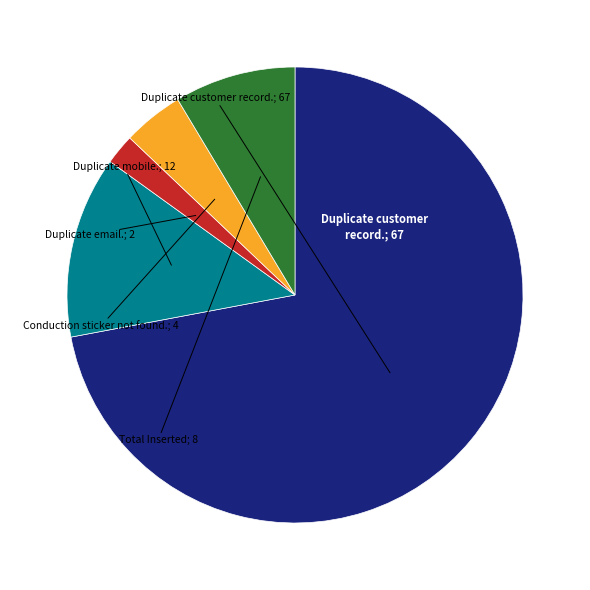

Is there a majority slice in this chart?

Yes